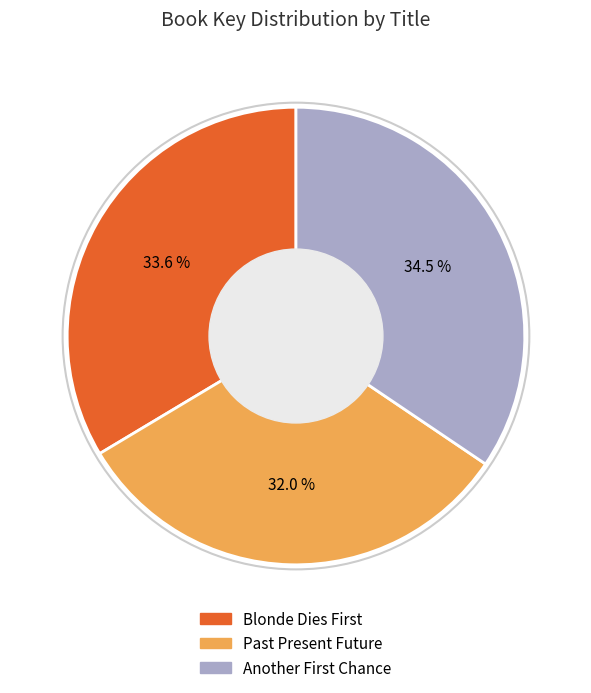

How many segments does this pie chart have?

3